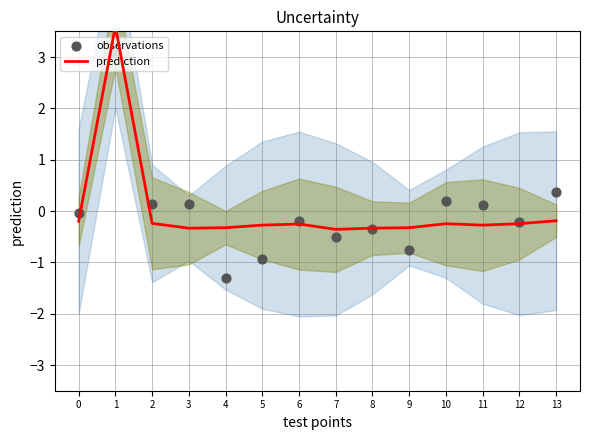

Is the value of observations at 13 greater than the value of prediction at 4?

Yes